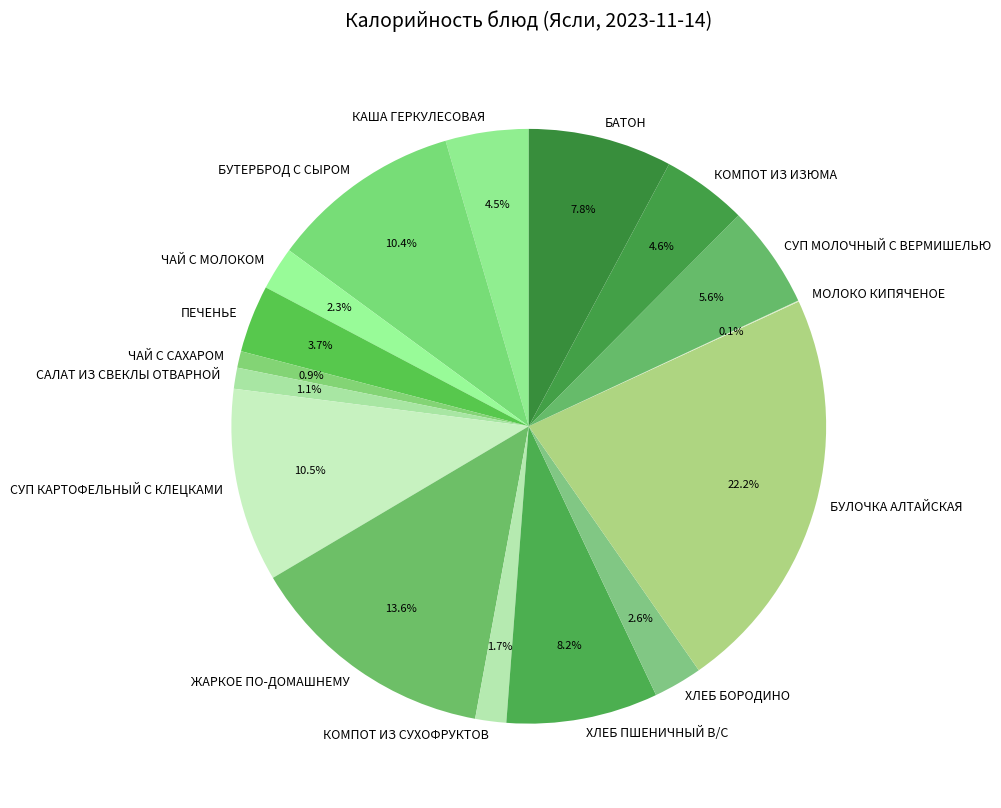

Combined, what portion of the pie is ЧАЙ С САХАРОМ and ХЛЕБ БОРОДИНО?

3.5%